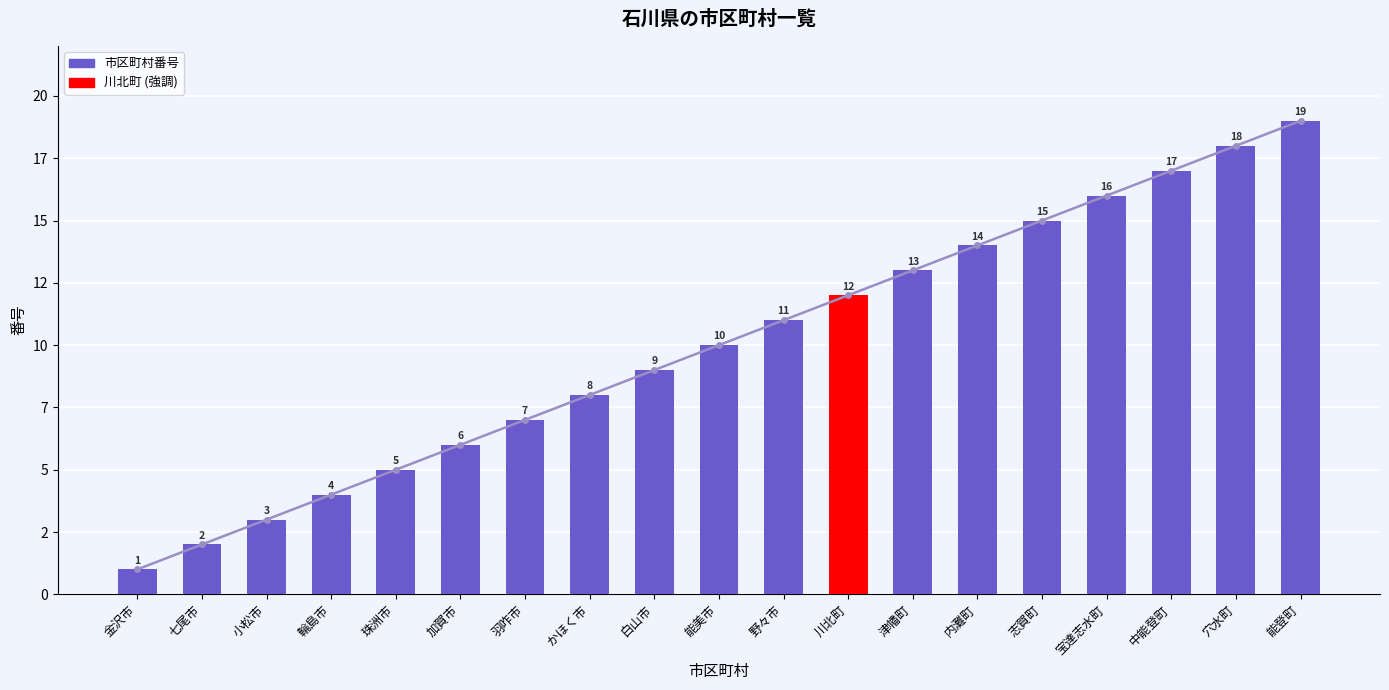

What is the total value across all series at 七尾市?

4